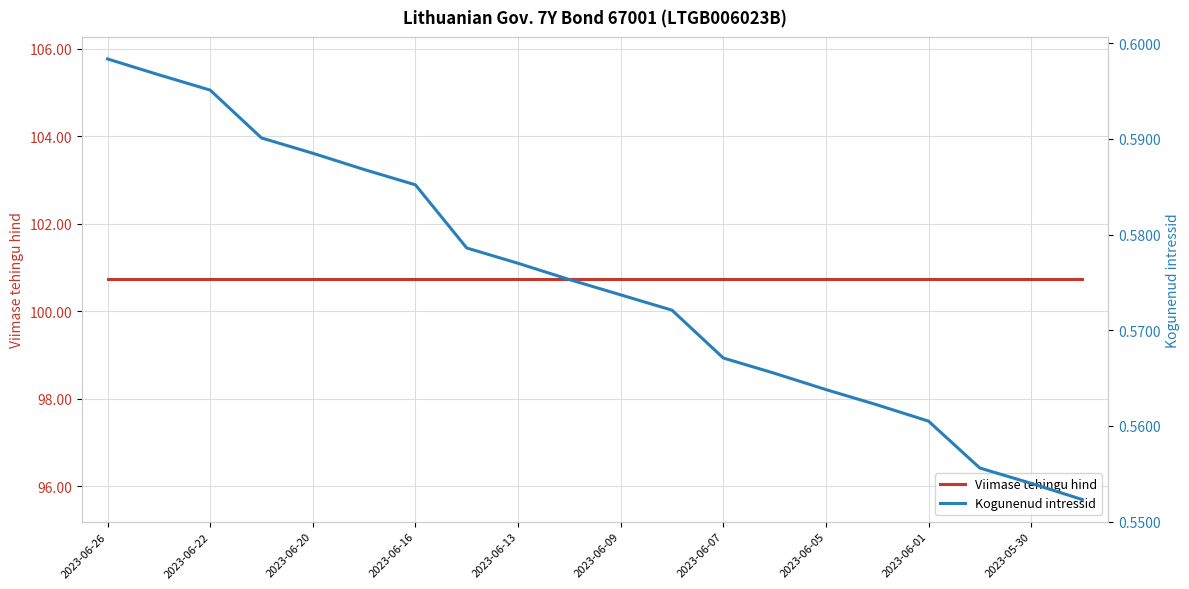

Reading right to left, what are all the values shown in this chart?

Viimase tehingu hind: 100.7	100.7	100.7	100.7	100.7	100.7	100.7	100.7	100.7	100.7	100.7	100.7	100.7	100.7	100.7	100.7	100.7	100.7	100.7	100.7
Kogunenud intressid: 0.6	0.6	0.6	0.6	0.6	0.6	0.6	0.6	0.6	0.6	0.6	0.6	0.6	0.6	0.6	0.6	0.6	0.6	0.6	0.6